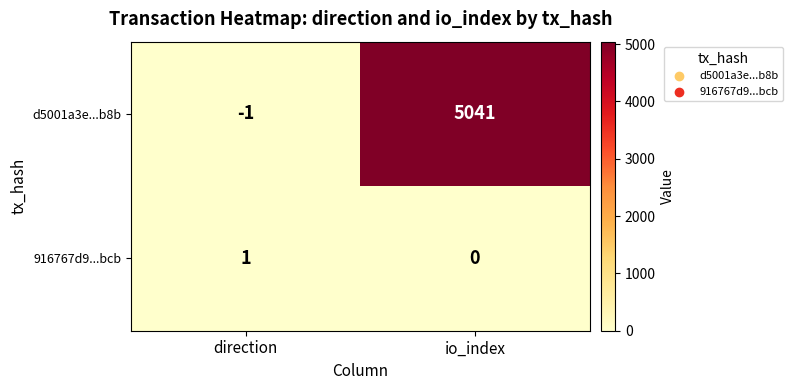

What is the sum of the d5001a3e...b8b values at io_index and direction?

5040